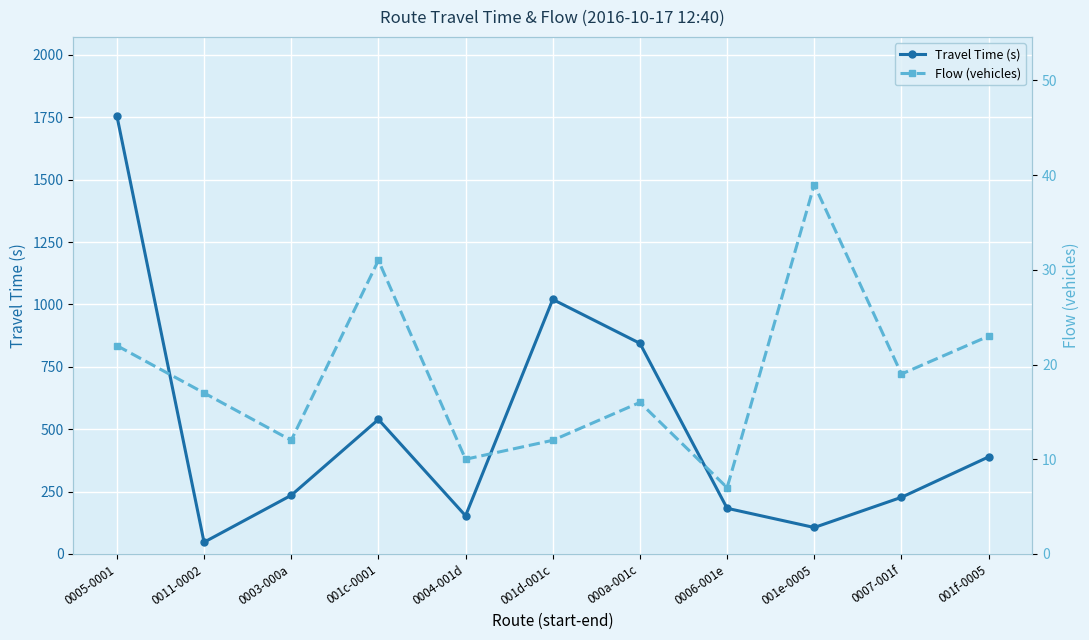

True or false: Flow (vehicles) and Travel Time (s) intersect in this chart.

False